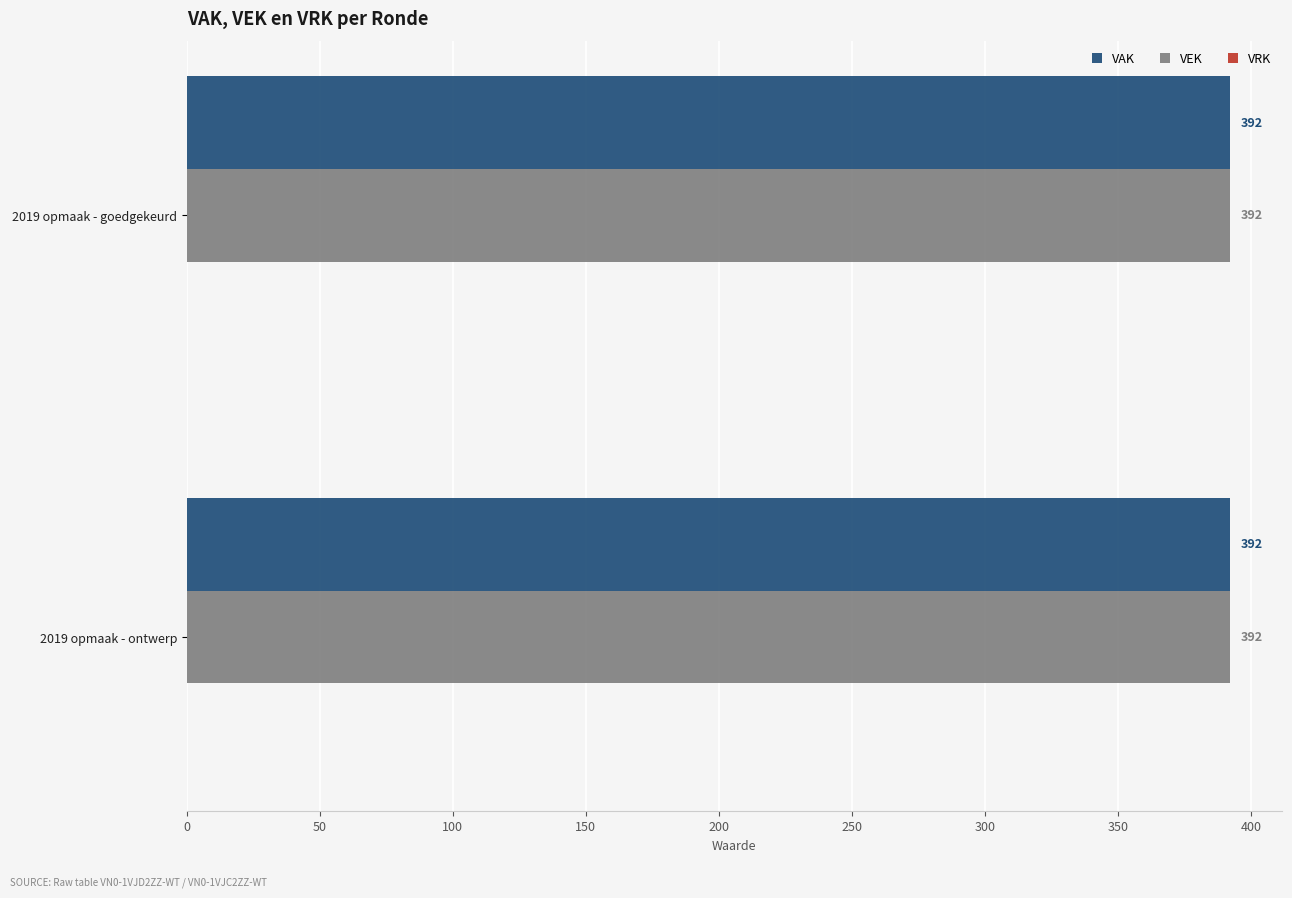

Is it true that VAK equals 159 at 2022 Opmaak - goedgekeurd?

False